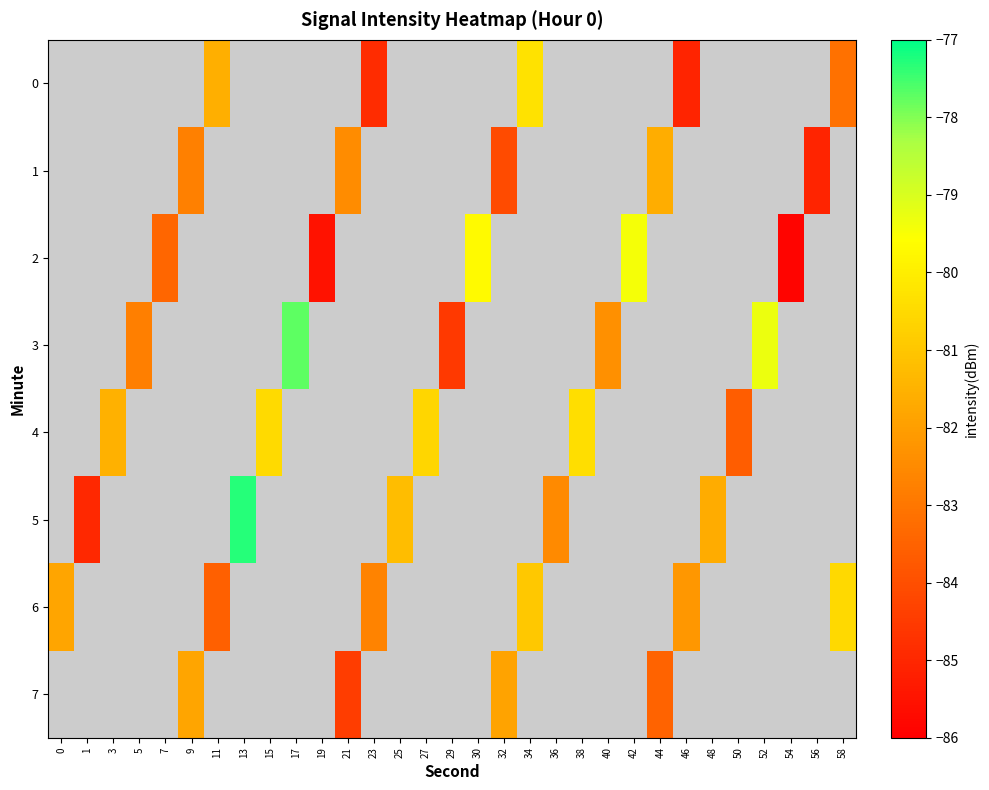

Which category has the lowest value across all series?

54